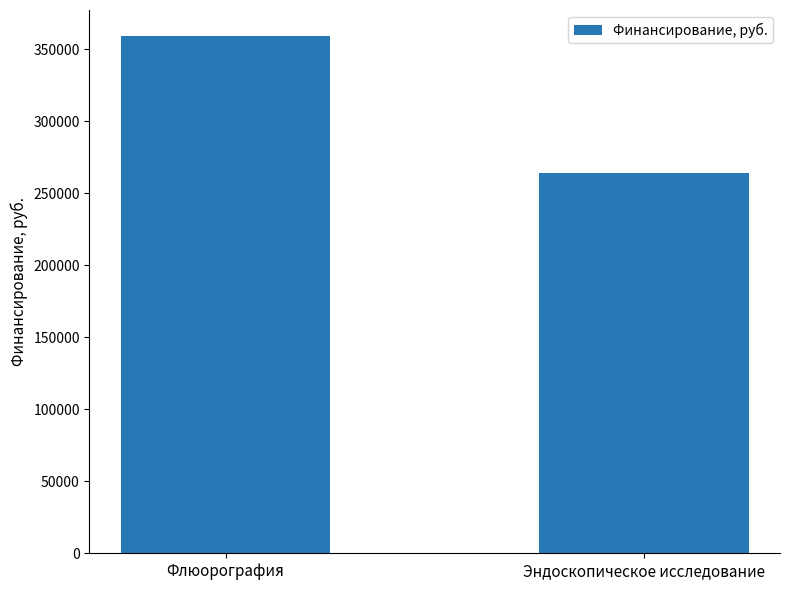

Reading left to right, extract all data points from this chart.

Флюорография=359320	Эндоскопическое исследование=263984